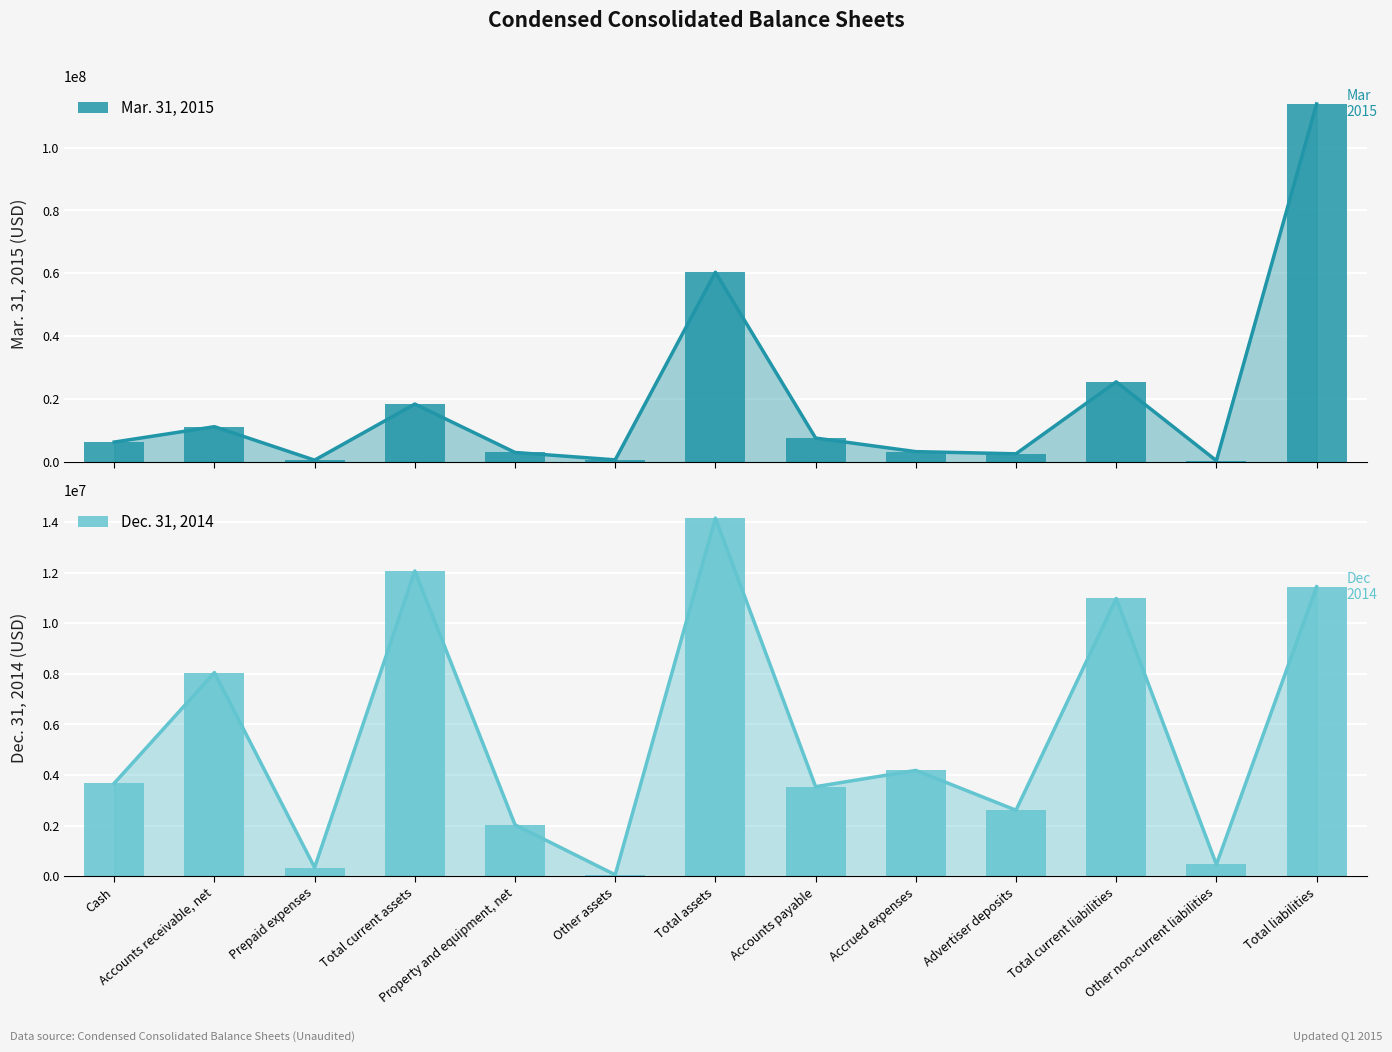

Rank the categories by Dec. 31, 2014 value from highest to lowest.

Total assets, Total current assets, Total liabilities, Total current liabilities, Accounts receivable, net, Accrued expenses, Cash, Accounts payable, Advertiser deposits, Property and equipment, net, Other non-current liabilities, Prepaid expenses, Other assets